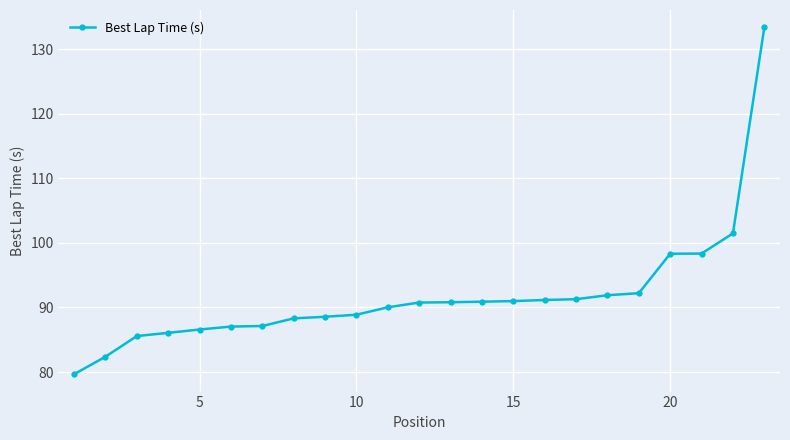

What is the value of the 3rd point from the left?

85.6